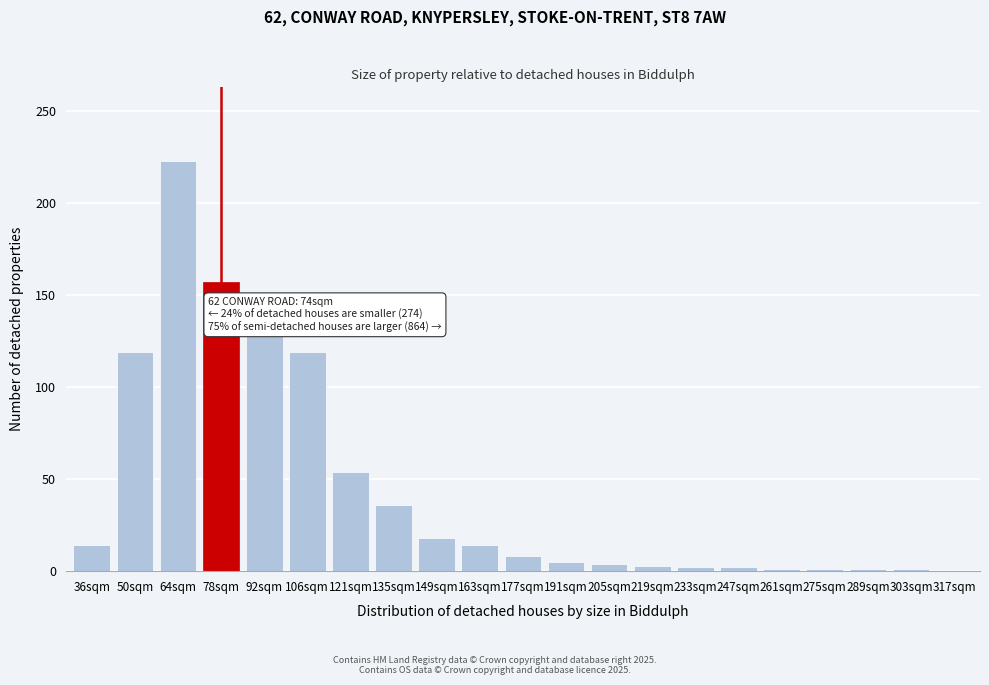

Approximately how many times larger is the value at 64sqm compared to 50sqm?

1.9